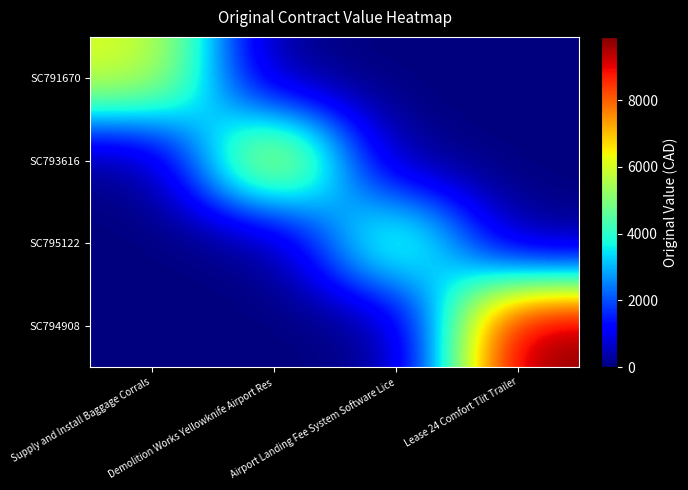

Which series has the largest range (max minus min)?

SC794908